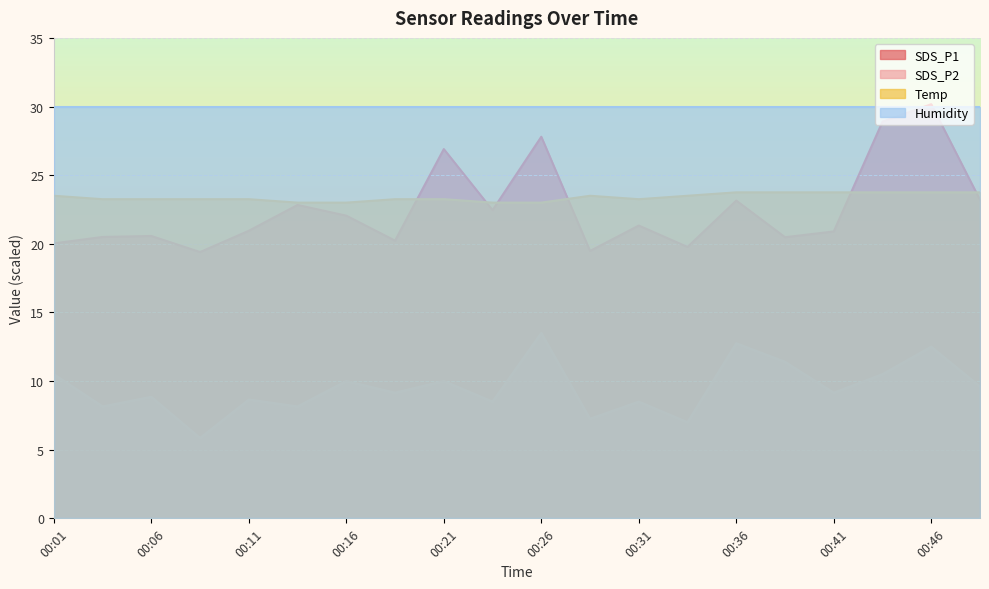

What is the value of the SDS_P2 point at the 7th from the left?

10.0